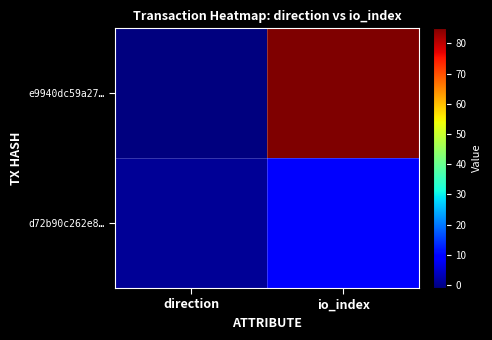

Which label corresponds to the largest value in the chart?

io_index